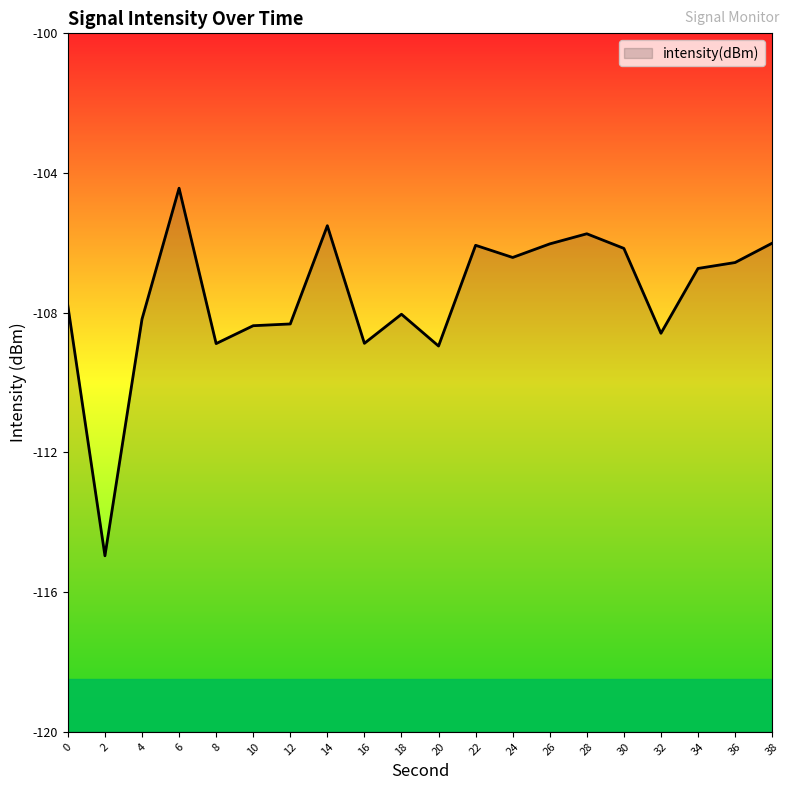

Which category has the highest value across all series?

6